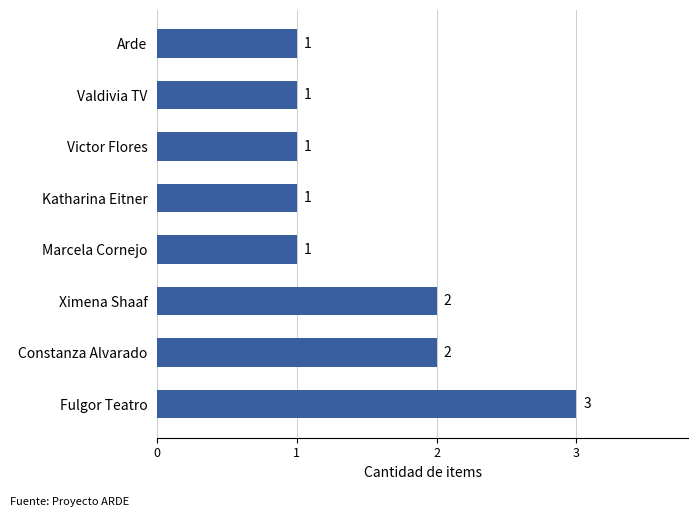

What is the ratio of the value at Marcela Cornejo to the value at Victor Flores?

1.0